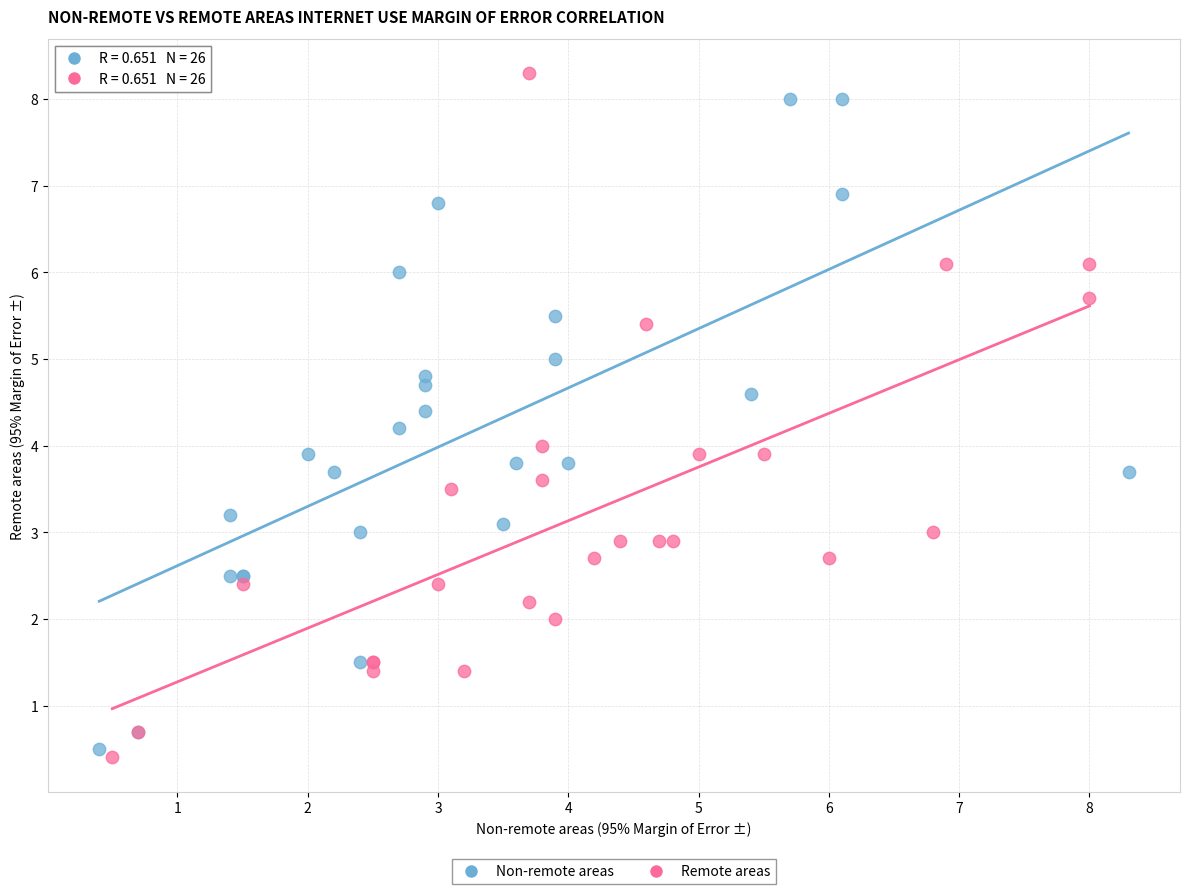

Which series has the widest spread of Y values?

Remote areas